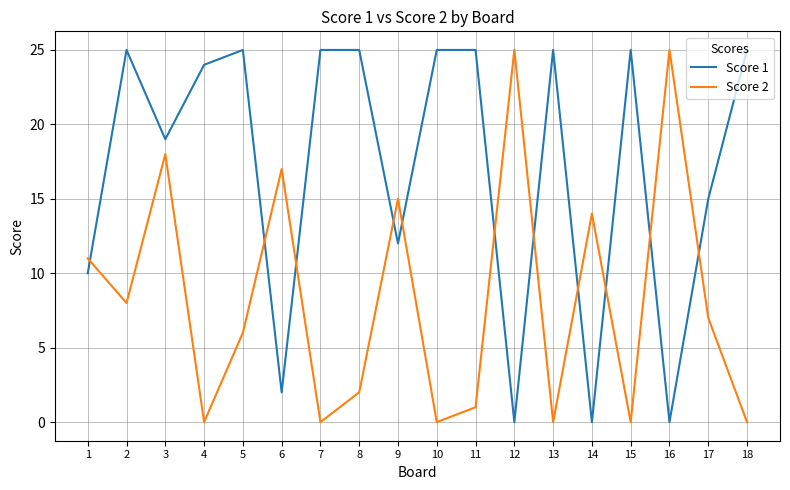

At 10, list the series in order from largest to smallest.

Score 1, Score 2